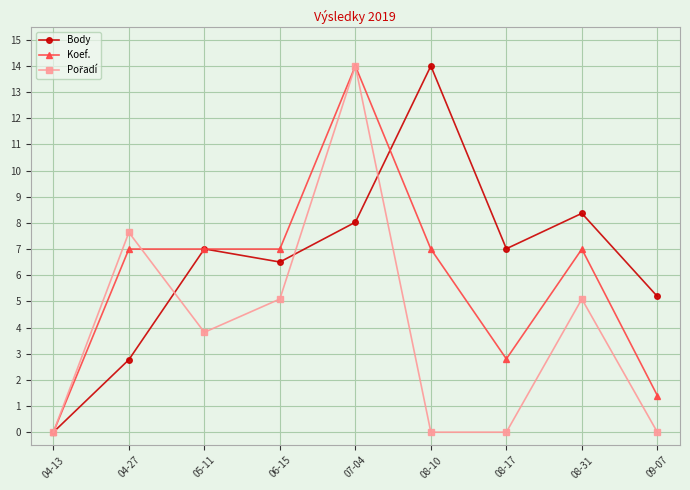

The Body series shows 13.5 at 08-31. True or false?

False